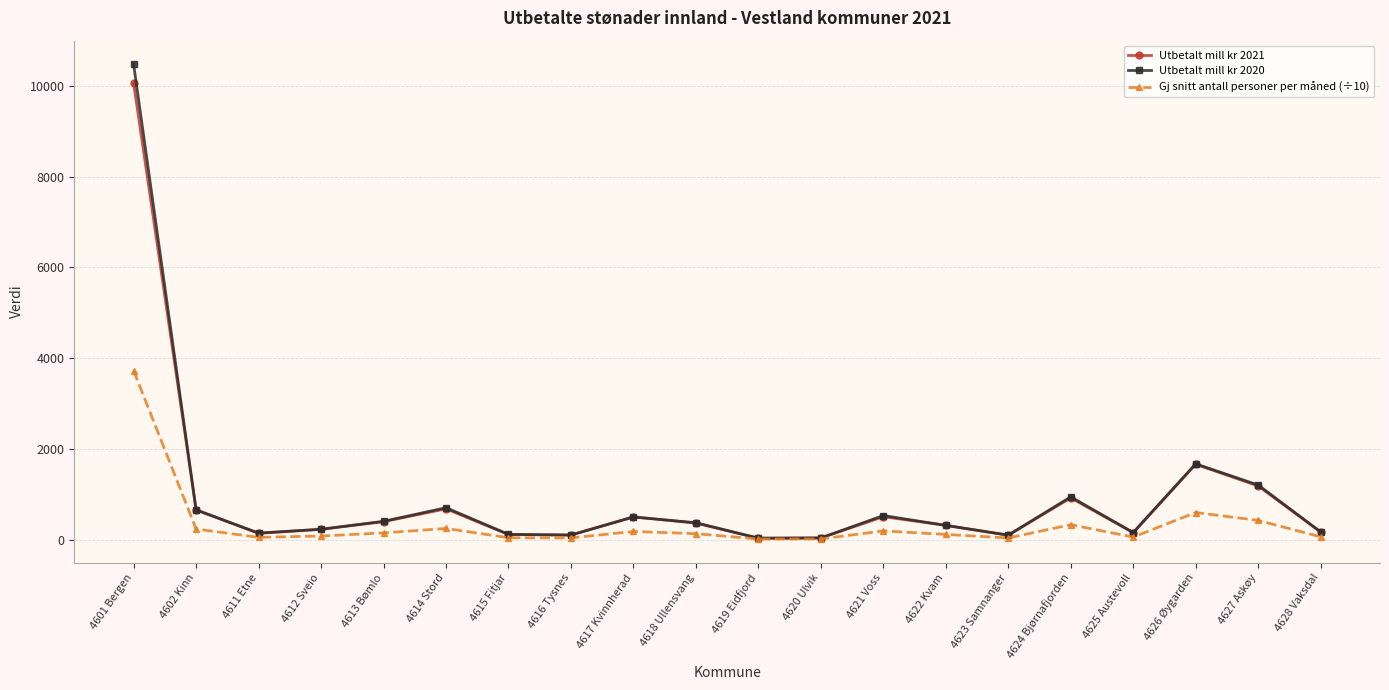

Where does the Utbetalt mill kr 2020 series first go above 370?

4601 Bergen